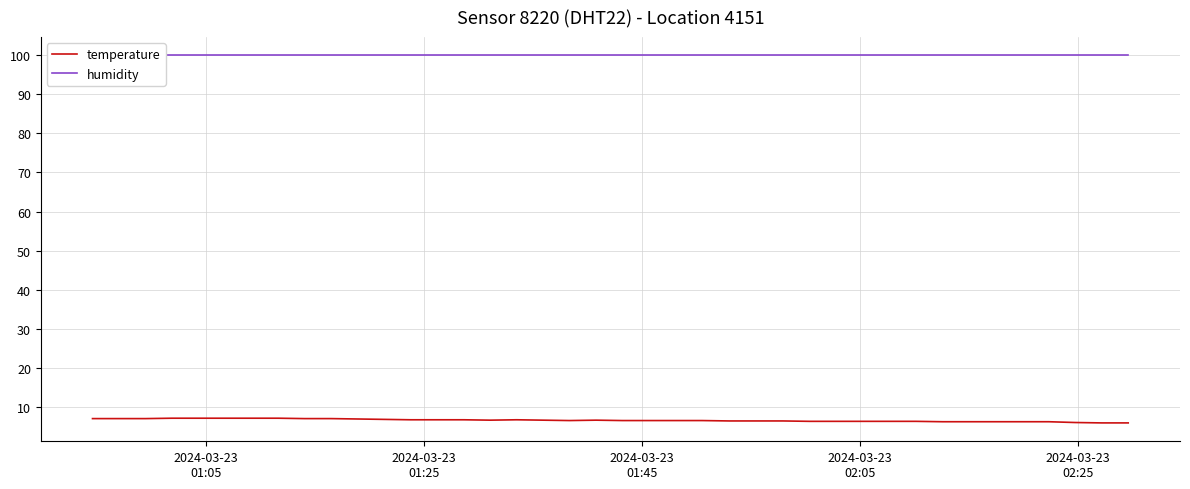

What is the lowest value of the temperature series?

6.0